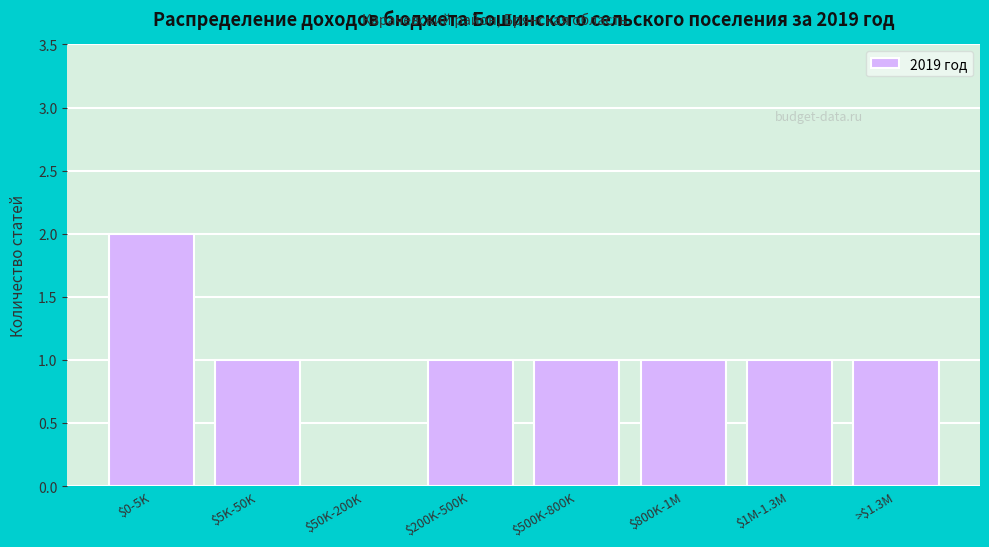

True or false: the data shows 0 at >$1.3M.

False